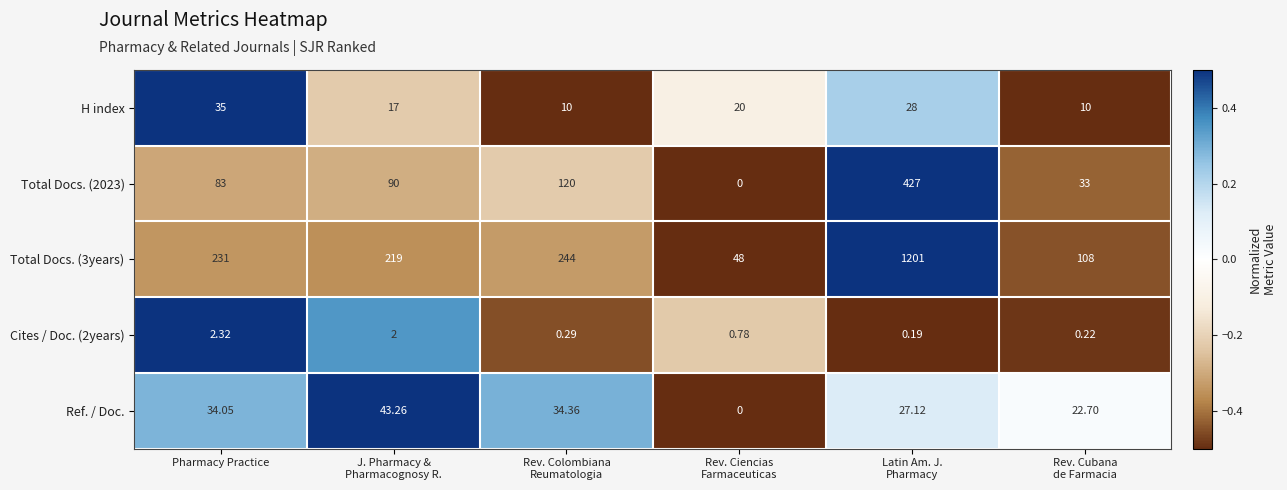

Count the number of data series in this chart.

5